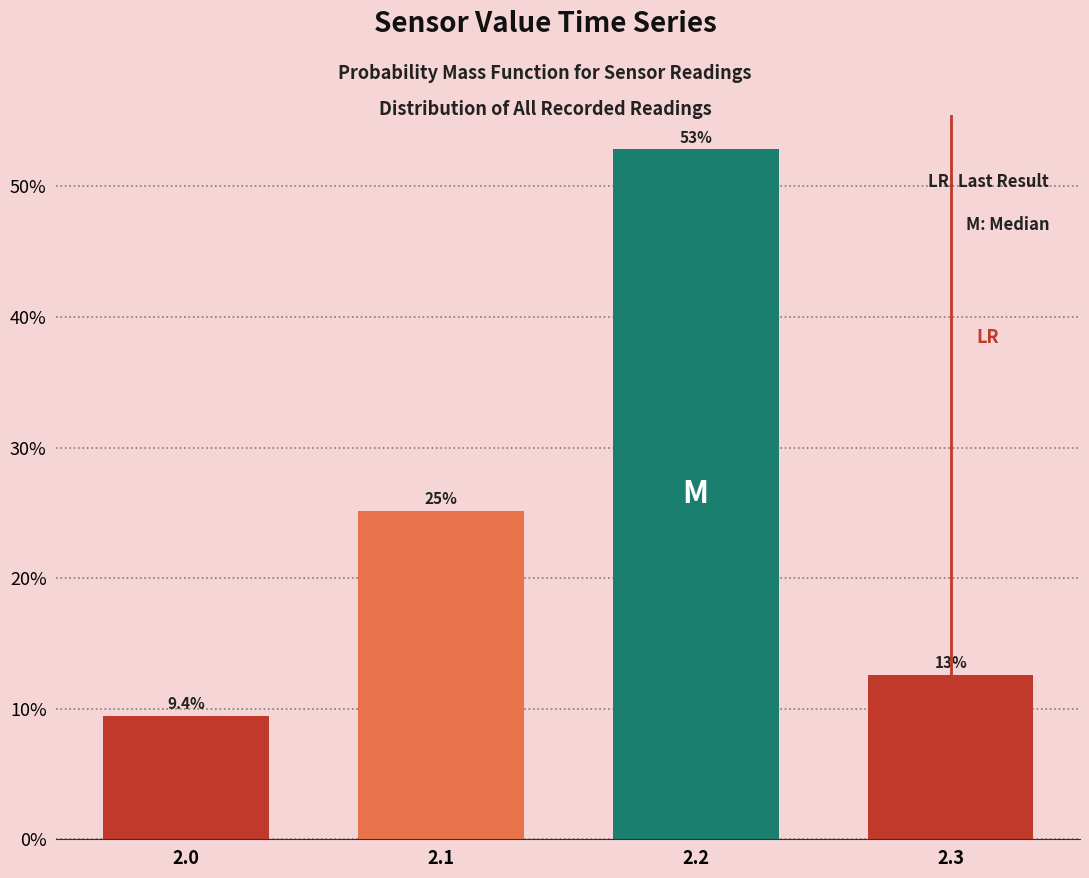

Reading left to right, what are all the values shown in this chart?

2.0=9.4	2.1=25.2	2.2=52.8	2.3=12.6